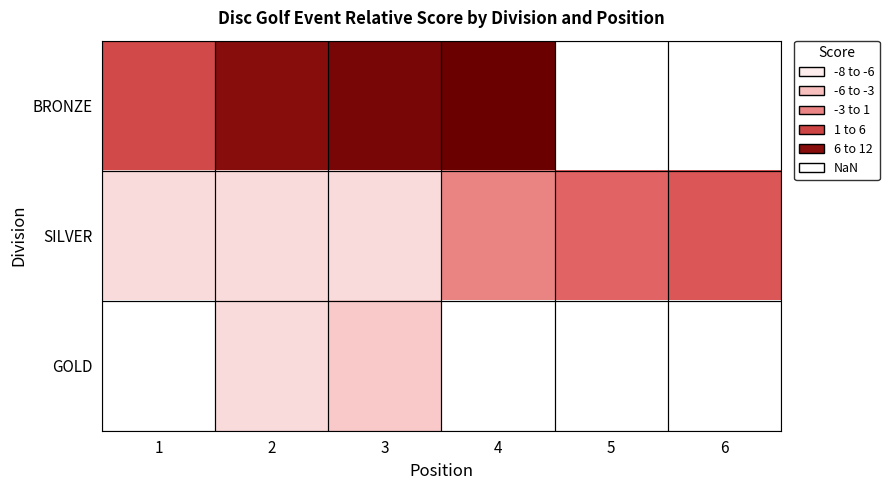

Which series changed the most between 1 and 2?

BRONZE